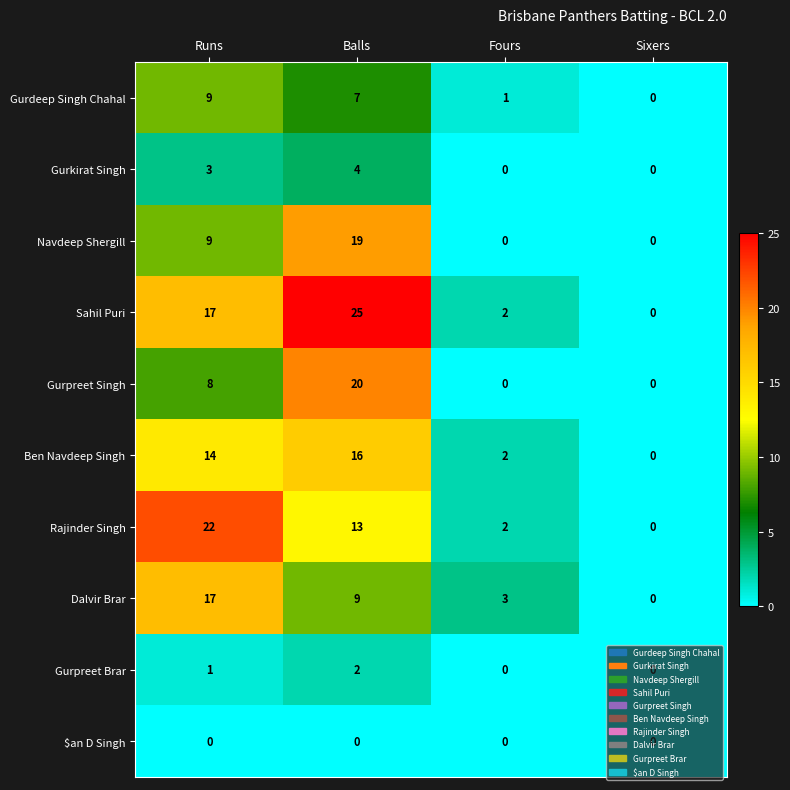

Is it true that Ben Navdeep Singh equals 6 at Balls?

False